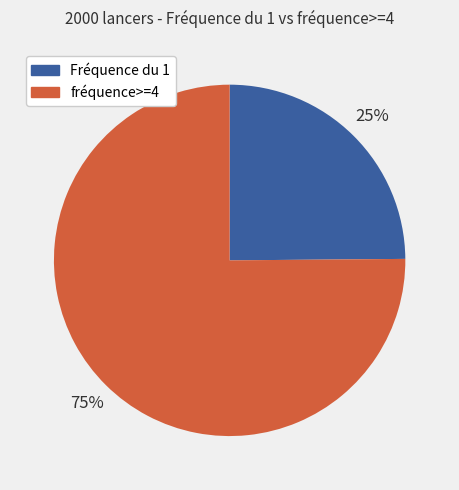

Is the sum of Fréquence du 1 and fréquence>=4 greater than half?

Yes